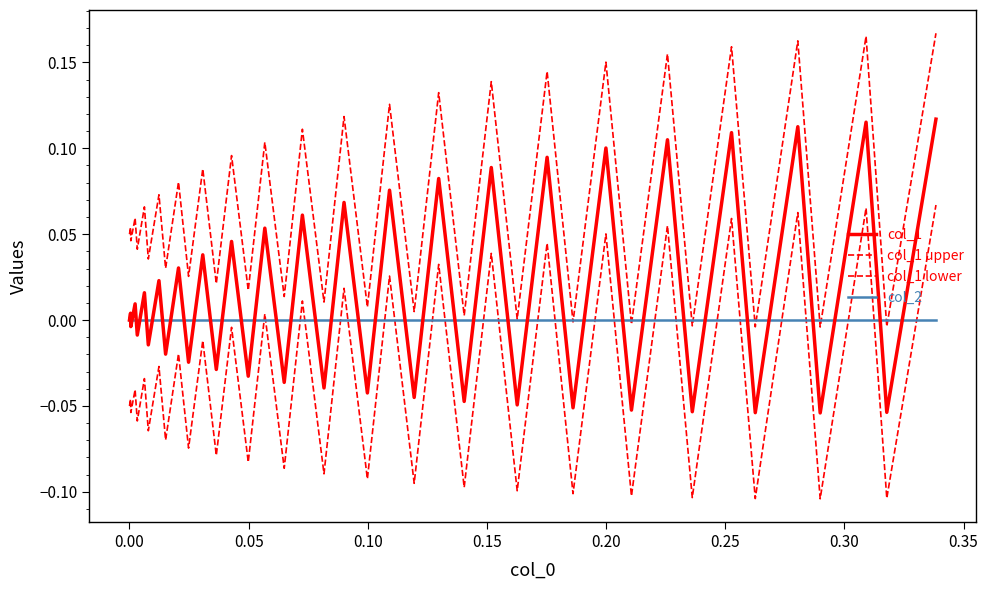

Does the chart display data point markers on the line(s)?

No